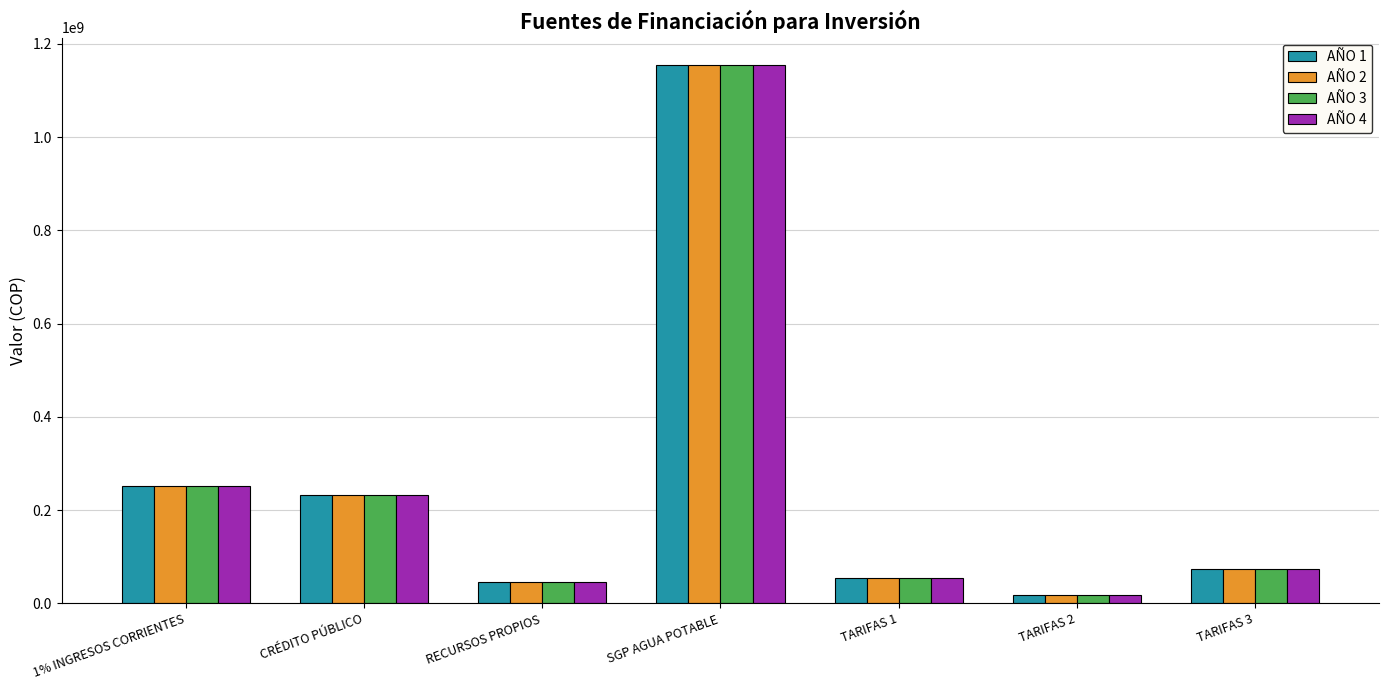

What is the difference between the maximum and minimum values in the AÑO 4 series?

1137248074.7